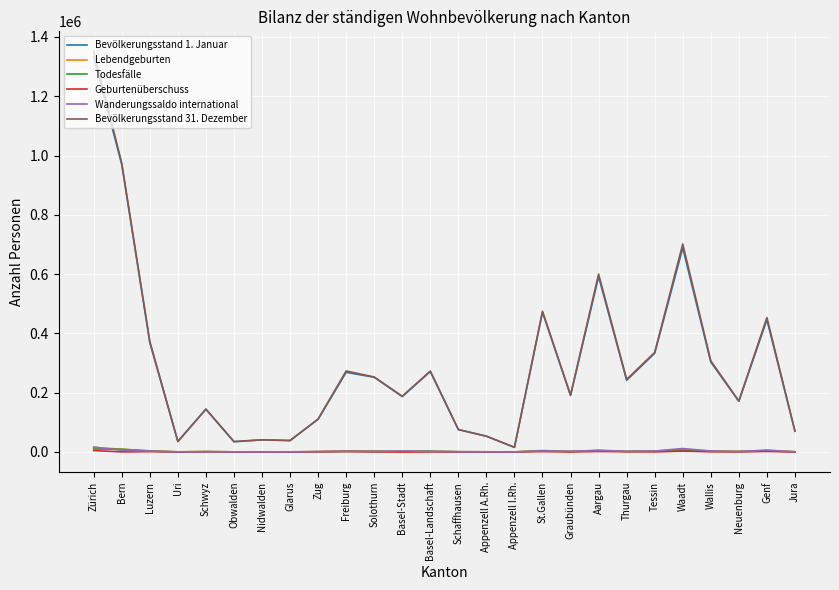

What position from the right is Solothurn?

16